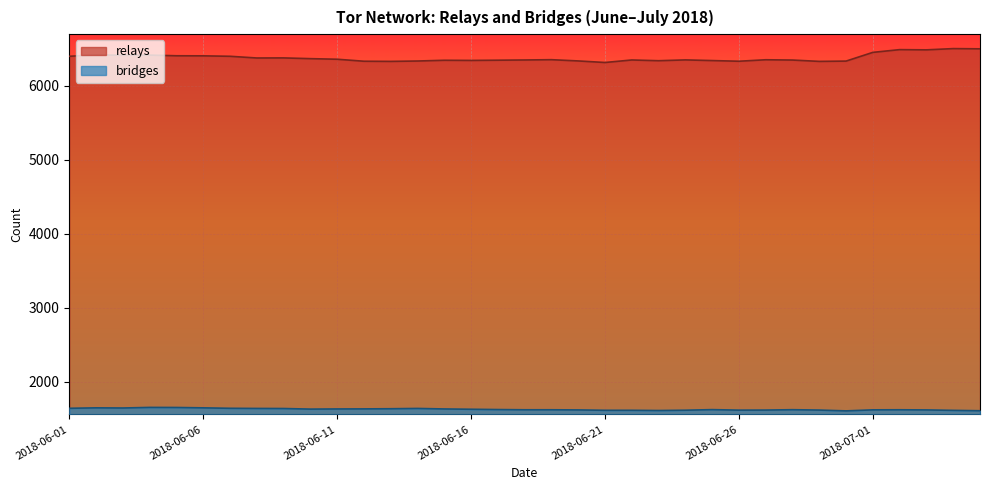

True or false: bridges and relays cross at least once.

False